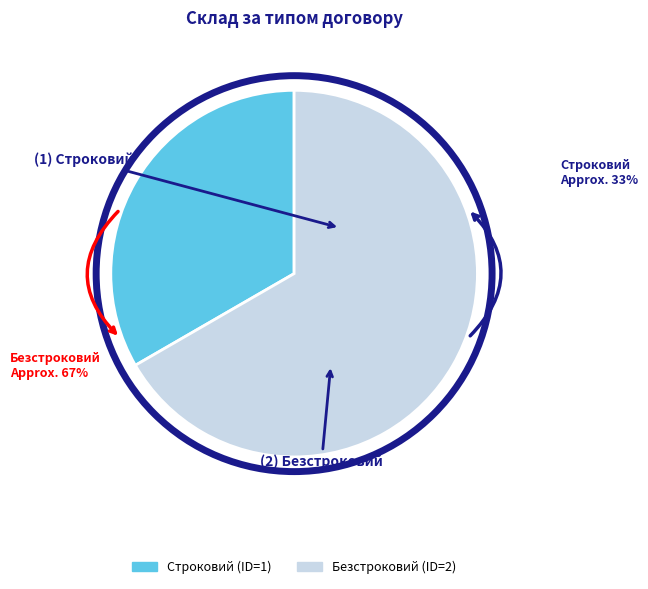

What is the majority slice?

Безстроковий